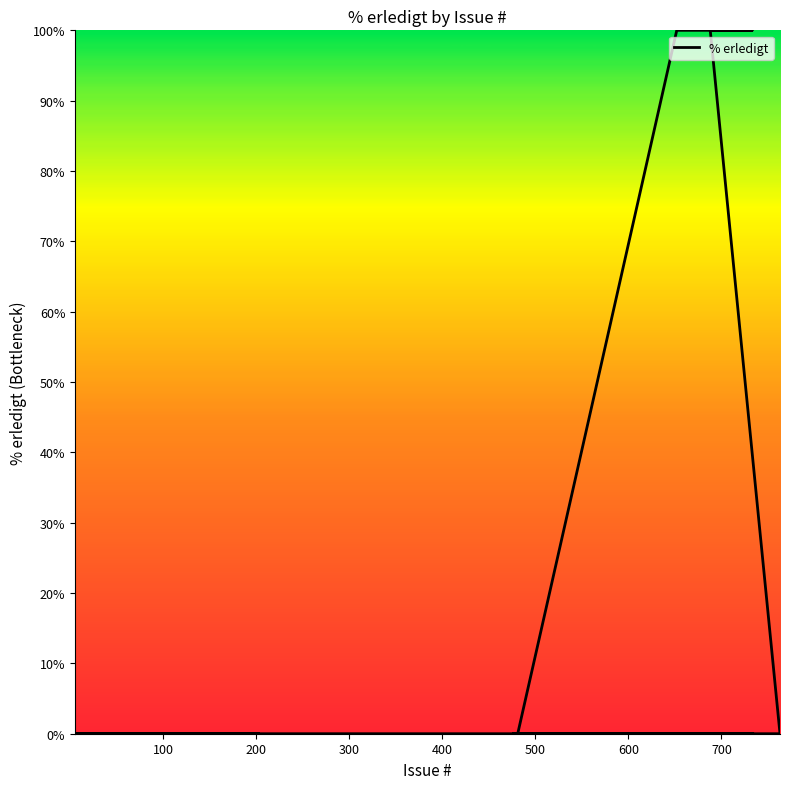

What is the value of the 25th point from the left?

100